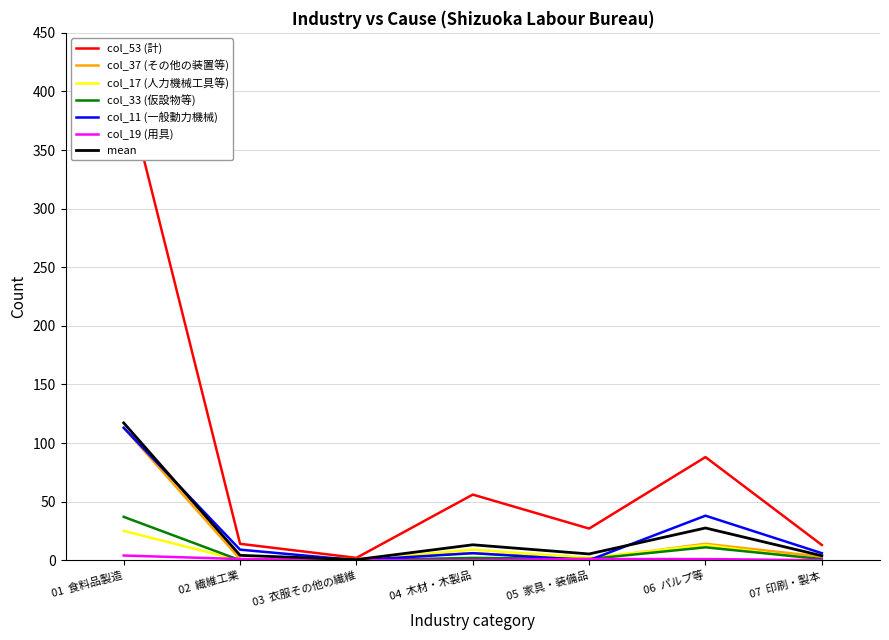

Between 06  パルプ等 and 07  印刷・製本, which series saw the biggest shift?

col_53 (計)